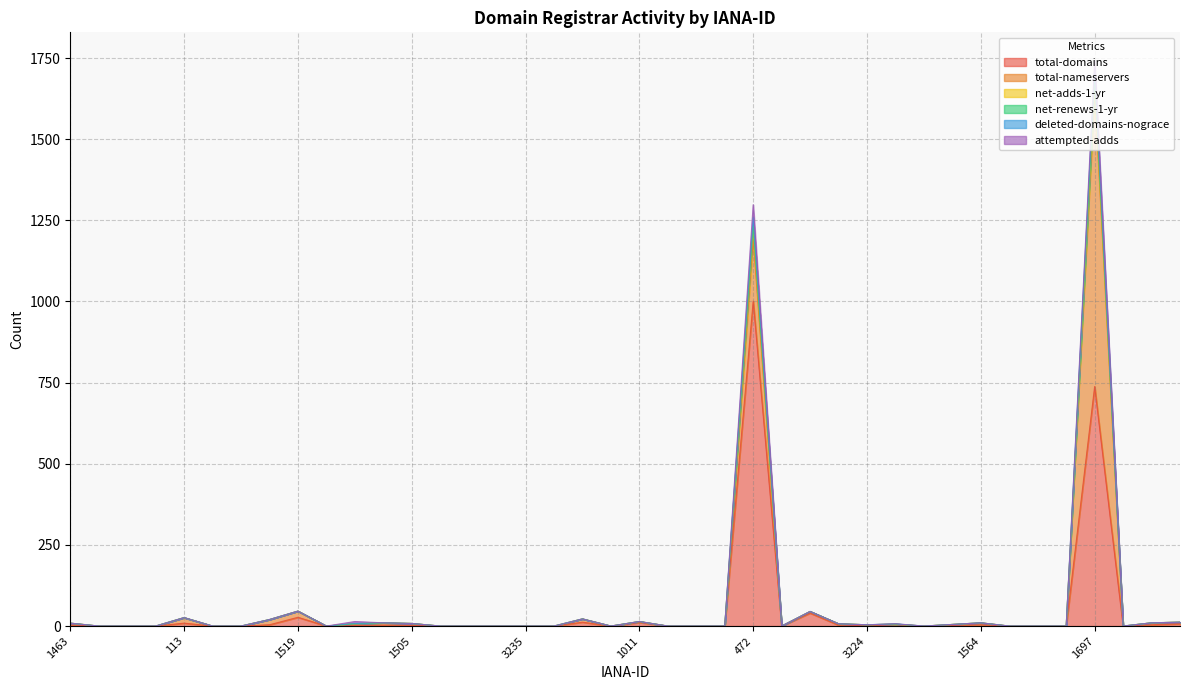

What is the average value of the total-nameservers series?

31